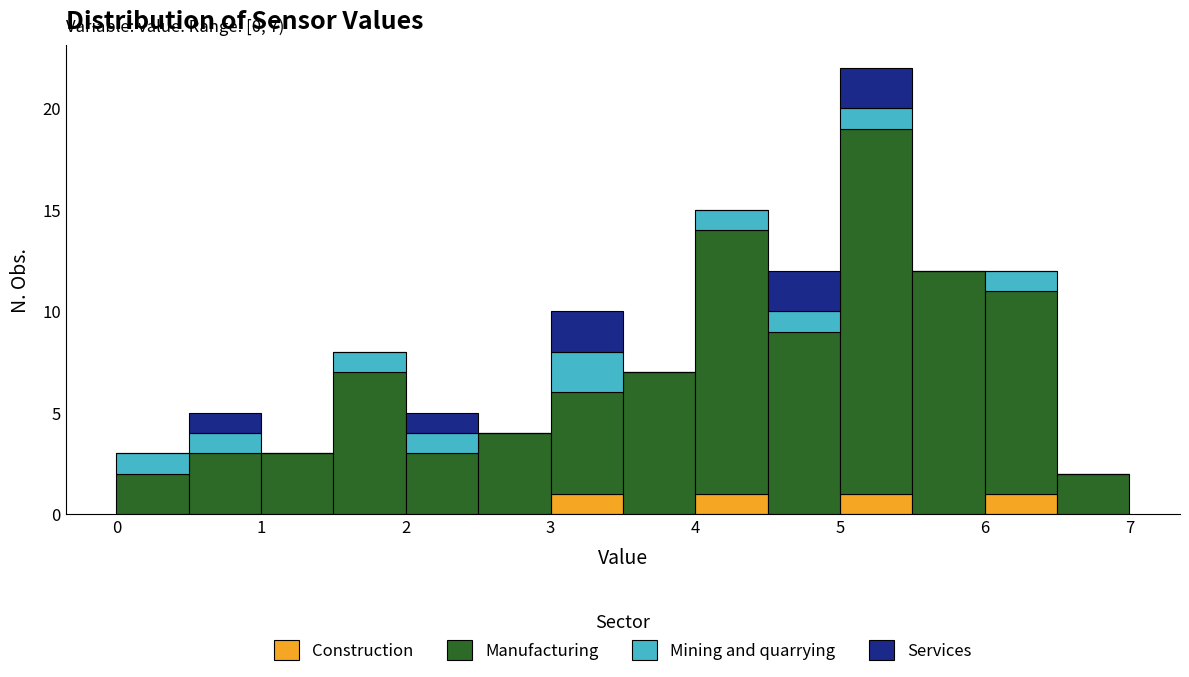

Which range on the x-axis has the tallest stacked bar (by total height)?

5.0 to 5.5